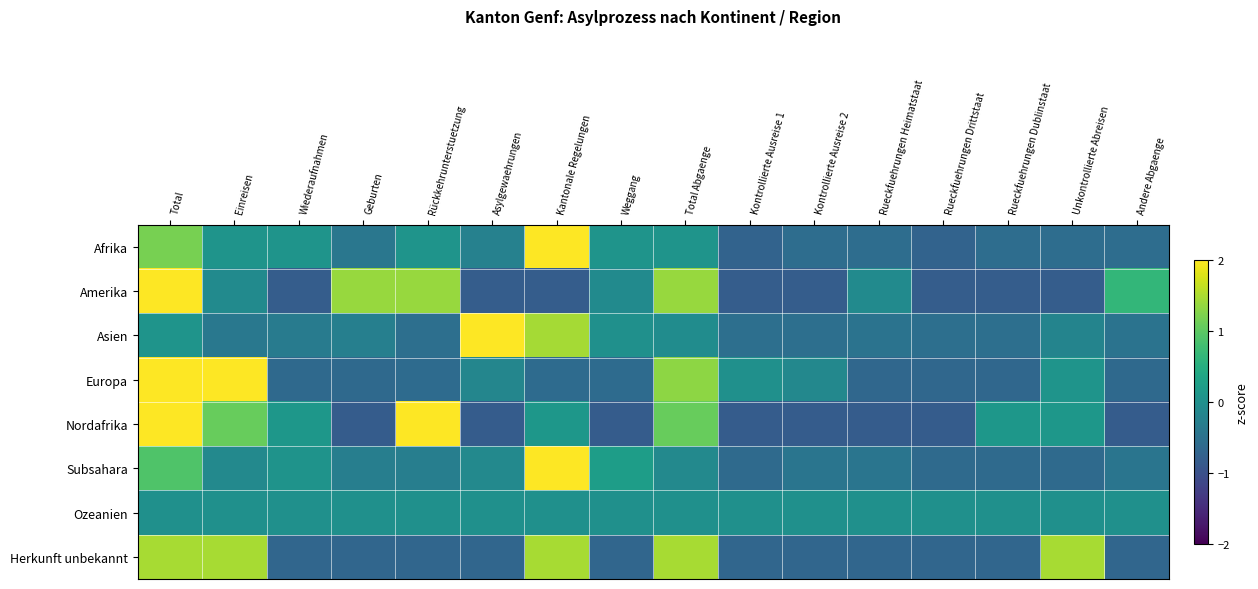

Reading left to right, extract all data points from this chart.

Afrika: Total=1.2	Einreisen=0.1	Wiederaufnahmen=0.1	Geburten=-0.4	Rückkehrunterstuetzung=0.1	Asylgewaehrungen=-0.2	Kantonale Regelungen=3.4	Weggang=0.1	Total Abgaenge=0.1	Kontrollierte Ausreise 1=-0.7	Kontrollierte Ausreise 2=-0.6	Rueckfuehrungen Heimatstaat=-0.6	Rueckfuehrungen Drittstaat=-0.7	Rueckfuehrungen Dublinstaat=-0.6	Unkontrollierte Abreisen=-0.6	Andere Abgaenge=-0.6
Amerika: Total=2.1	Einreisen=-0.1	Wiederaufnahmen=-0.8	Geburten=1.4	Rückkehrunterstuetzung=1.4	Asylgewaehrungen=-0.8	Kantonale Regelungen=-0.8	Weggang=-0.1	Total Abgaenge=1.4	Kontrollierte Ausreise 1=-0.8	Kontrollierte Ausreise 2=-0.8	Rueckfuehrungen Heimatstaat=-0.1	Rueckfuehrungen Drittstaat=-0.8	Rueckfuehrungen Dublinstaat=-0.8	Unkontrollierte Abreisen=-0.8	Andere Abgaenge=0.6
Asien: Total=0.1	Einreisen=-0.4	Wiederaufnahmen=-0.3	Geburten=-0.3	Rückkehrunterstuetzung=-0.5	Asylgewaehrungen=3.4	Kantonale Regelungen=1.5	Weggang=0.0	Total Abgaenge=-0.1	Kontrollierte Ausreise 1=-0.5	Kontrollierte Ausreise 2=-0.5	Rueckfuehrungen Heimatstaat=-0.5	Rueckfuehrungen Drittstaat=-0.5	Rueckfuehrungen Dublinstaat=-0.5	Unkontrollierte Abreisen=-0.2	Andere Abgaenge=-0.5
Europa: Total=2.3	Einreisen=2.3	Wiederaufnahmen=-0.6	Geburten=-0.6	Rückkehrunterstuetzung=-0.6	Asylgewaehrungen=-0.2	Kantonale Regelungen=-0.6	Weggang=-0.6	Total Abgaenge=1.3	Kontrollierte Ausreise 1=0.0	Kontrollierte Ausreise 2=-0.1	Rueckfuehrungen Heimatstaat=-0.7	Rueckfuehrungen Drittstaat=-0.7	Rueckfuehrungen Dublinstaat=-0.7	Unkontrollierte Abreisen=0.1	Andere Abgaenge=-0.6
Nordafrika: Total=2.0	Einreisen=1.1	Wiederaufnahmen=0.1	Geburten=-0.8	Rückkehrunterstuetzung=2.0	Asylgewaehrungen=-0.8	Kantonale Regelungen=0.1	Weggang=-0.8	Total Abgaenge=1.1	Kontrollierte Ausreise 1=-0.8	Kontrollierte Ausreise 2=-0.8	Rueckfuehrungen Heimatstaat=-0.8	Rueckfuehrungen Drittstaat=-0.8	Rueckfuehrungen Dublinstaat=0.1	Unkontrollierte Abreisen=0.1	Andere Abgaenge=-0.8
Subsahara: Total=0.9	Einreisen=-0.1	Wiederaufnahmen=0.1	Geburten=-0.3	Rückkehrunterstuetzung=-0.3	Asylgewaehrungen=-0.1	Kantonale Regelungen=3.6	Weggang=0.2	Total Abgaenge=-0.1	Kontrollierte Ausreise 1=-0.6	Kontrollierte Ausreise 2=-0.5	Rueckfuehrungen Heimatstaat=-0.5	Rueckfuehrungen Drittstaat=-0.6	Rueckfuehrungen Dublinstaat=-0.6	Unkontrollierte Abreisen=-0.6	Andere Abgaenge=-0.5
Ozeanien: Total=0.0	Einreisen=0.0	Wiederaufnahmen=0.0	Geburten=0.0	Rückkehrunterstuetzung=0.0	Asylgewaehrungen=0.0	Kantonale Regelungen=0.0	Weggang=0.0	Total Abgaenge=0.0	Kontrollierte Ausreise 1=0.0	Kontrollierte Ausreise 2=0.0	Rueckfuehrungen Heimatstaat=0.0	Rueckfuehrungen Drittstaat=0.0	Rueckfuehrungen Dublinstaat=0.0	Unkontrollierte Abreisen=0.0	Andere Abgaenge=0.0
Herkunft unbekannt: Total=1.5	Einreisen=1.5	Wiederaufnahmen=-0.7	Geburten=-0.7	Rückkehrunterstuetzung=-0.7	Asylgewaehrungen=-0.7	Kantonale Regelungen=1.5	Weggang=-0.7	Total Abgaenge=1.5	Kontrollierte Ausreise 1=-0.7	Kontrollierte Ausreise 2=-0.7	Rueckfuehrungen Heimatstaat=-0.7	Rueckfuehrungen Drittstaat=-0.7	Rueckfuehrungen Dublinstaat=-0.7	Unkontrollierte Abreisen=1.5	Andere Abgaenge=-0.7